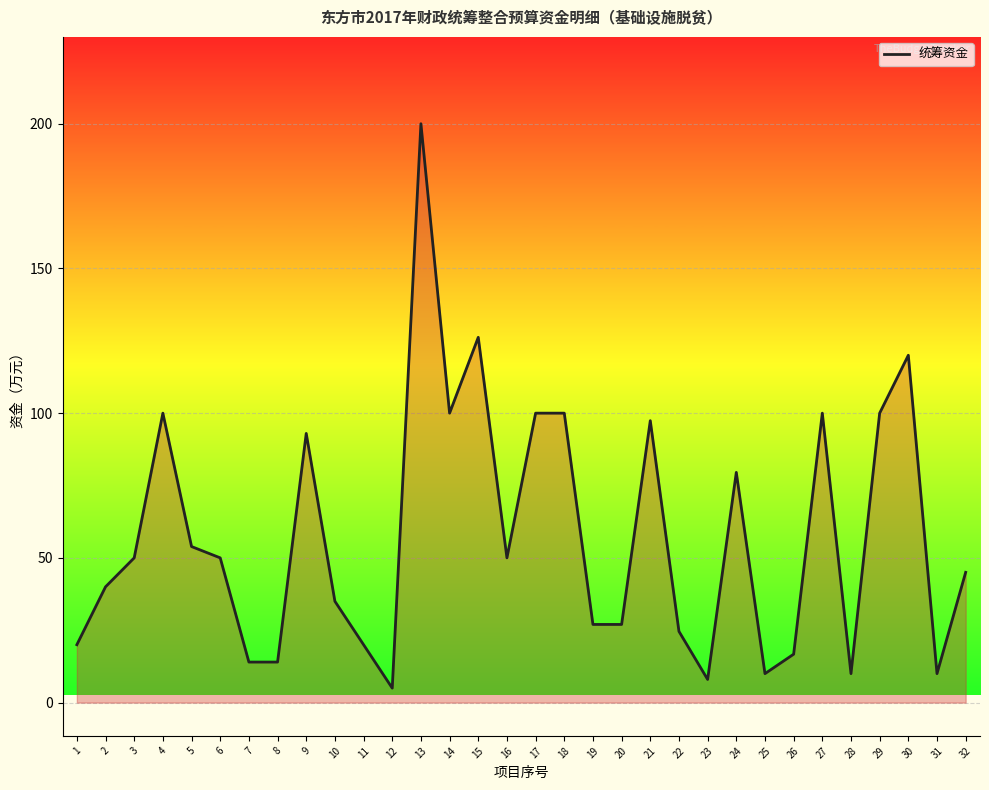

What is the difference between the maximum and second lowest values?

192.0